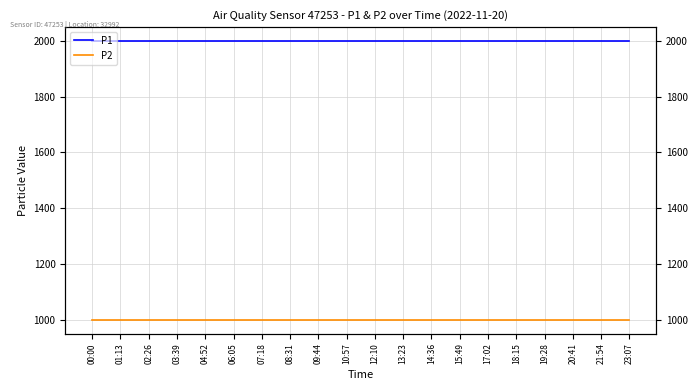

At which label is P1 closest to 1999?

00:00